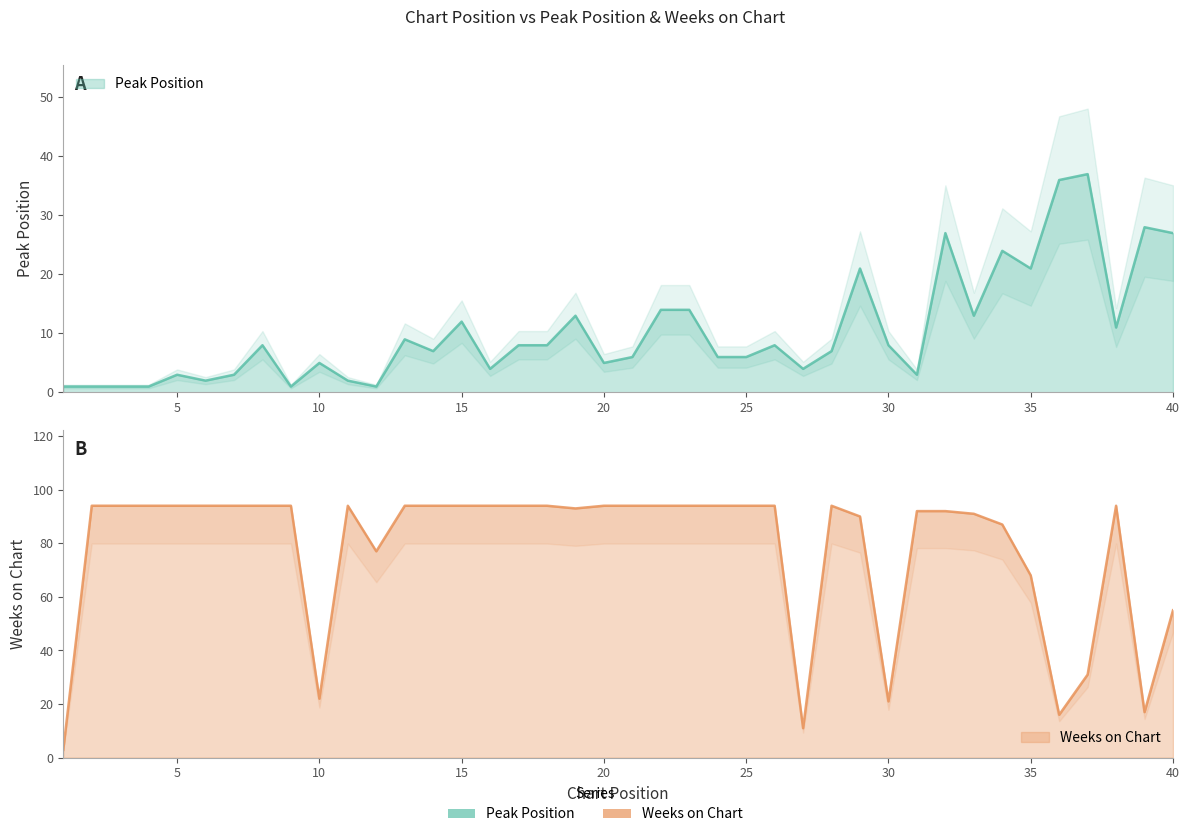

Between 24 and 9, which is larger?

24